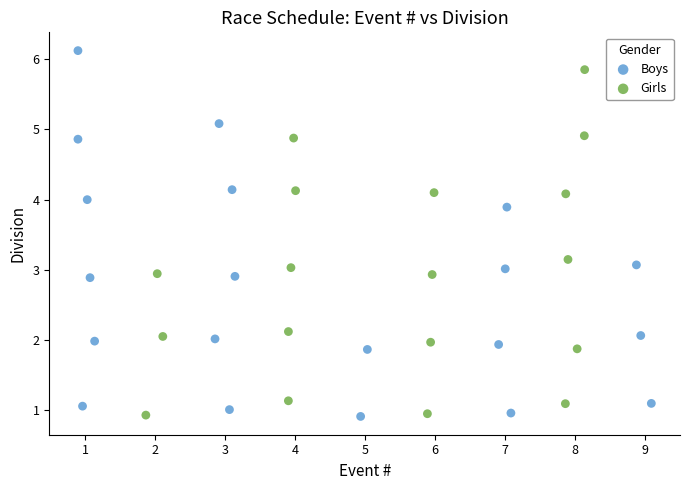

What are all the series names shown in the legend?

Boys, Girls